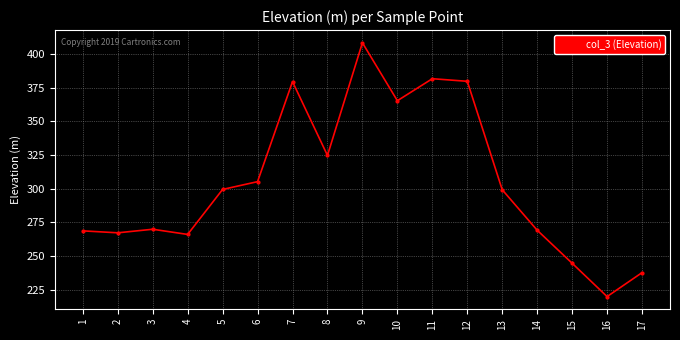

What is the sum of the values at 2 and 9?

675.3